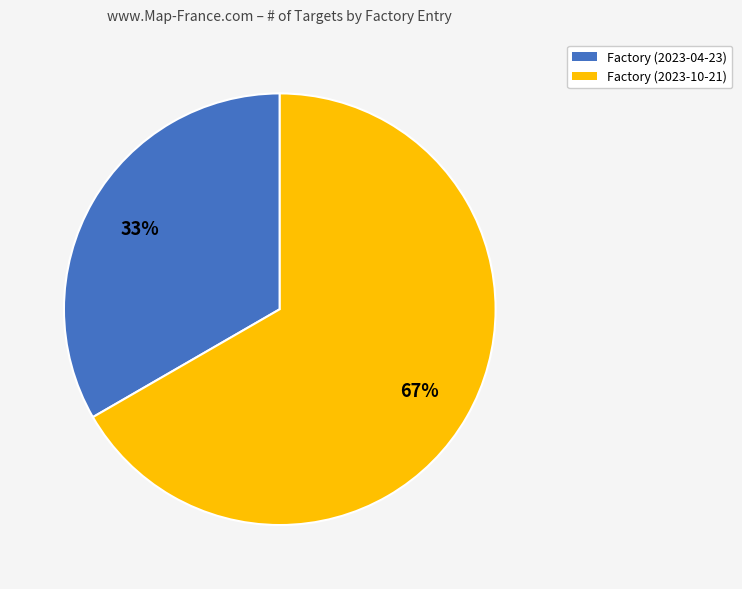

Is it true that Factory (2023-10-21) is 67% of the pie?

True